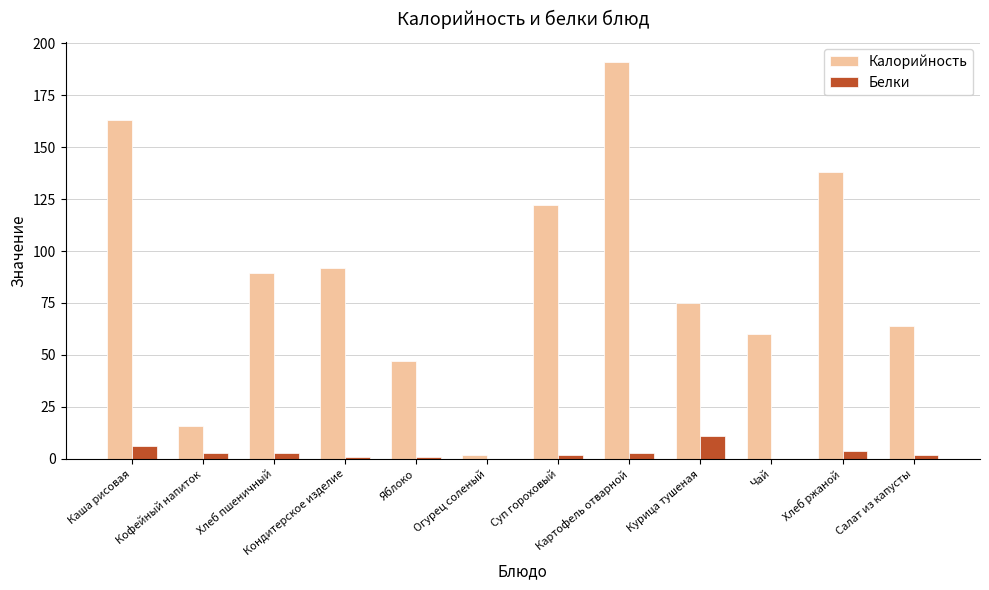

What is the sum of all Белки values?

36.0